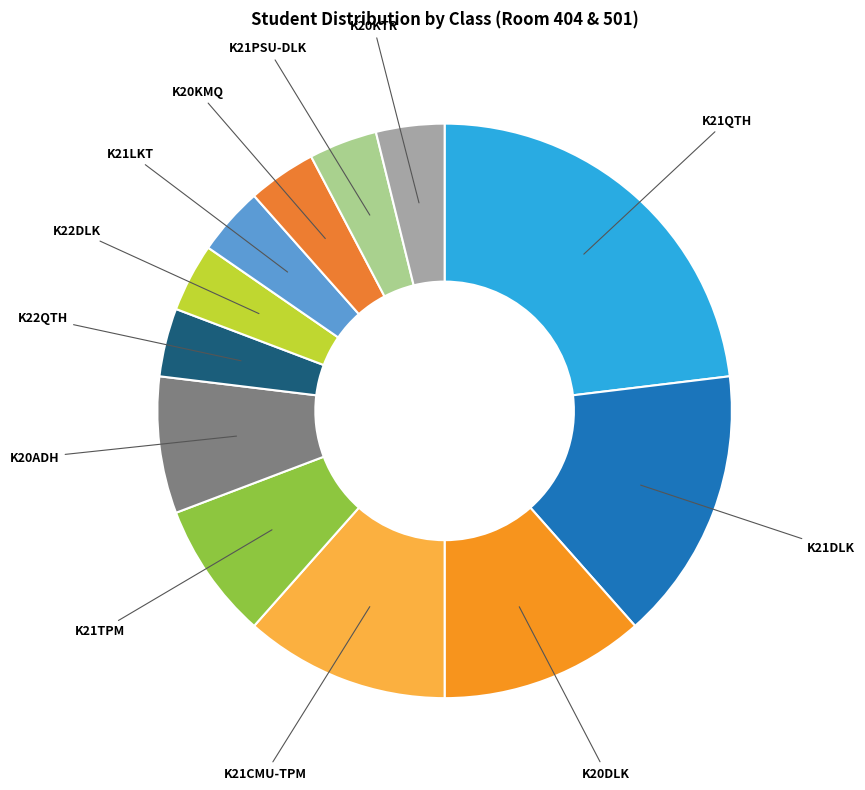

Which category has the biggest portion of the pie?

K21QTH